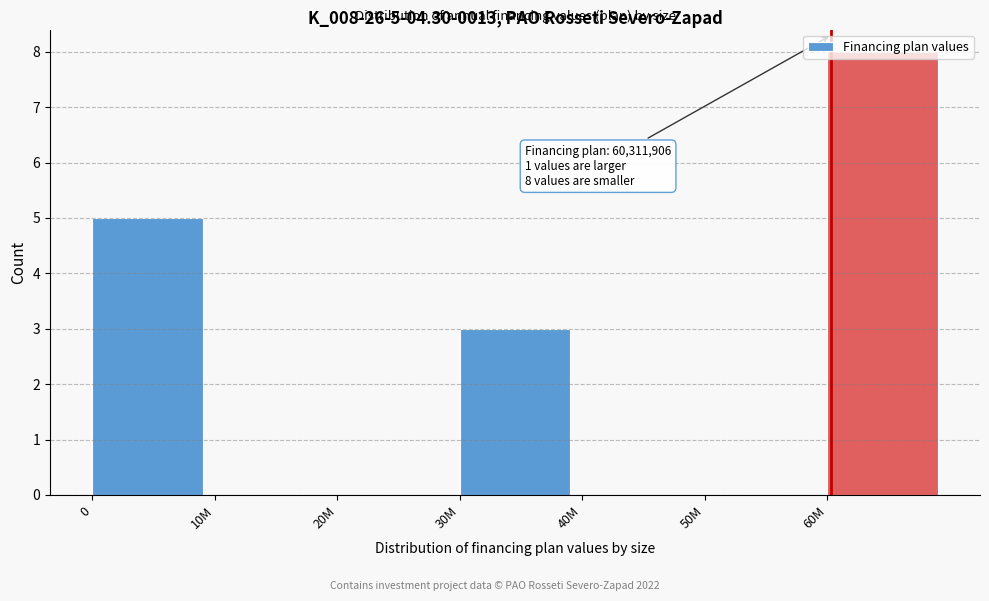

What is the greatest value displayed?

8